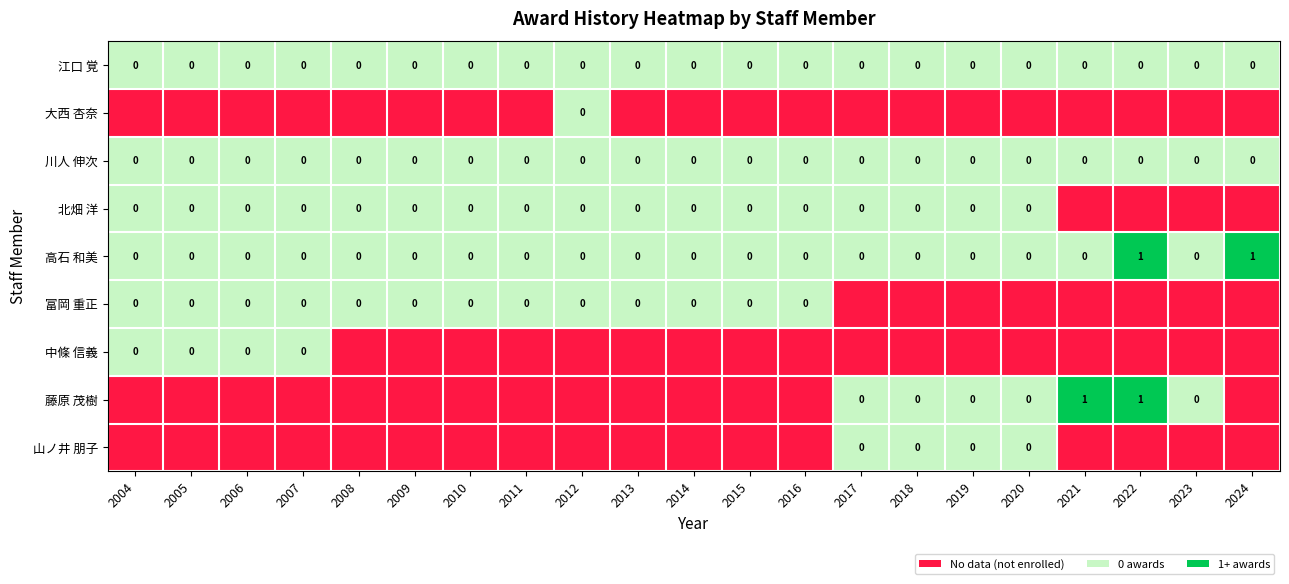

At which label does 大西 杏奈 reach its peak?

2004